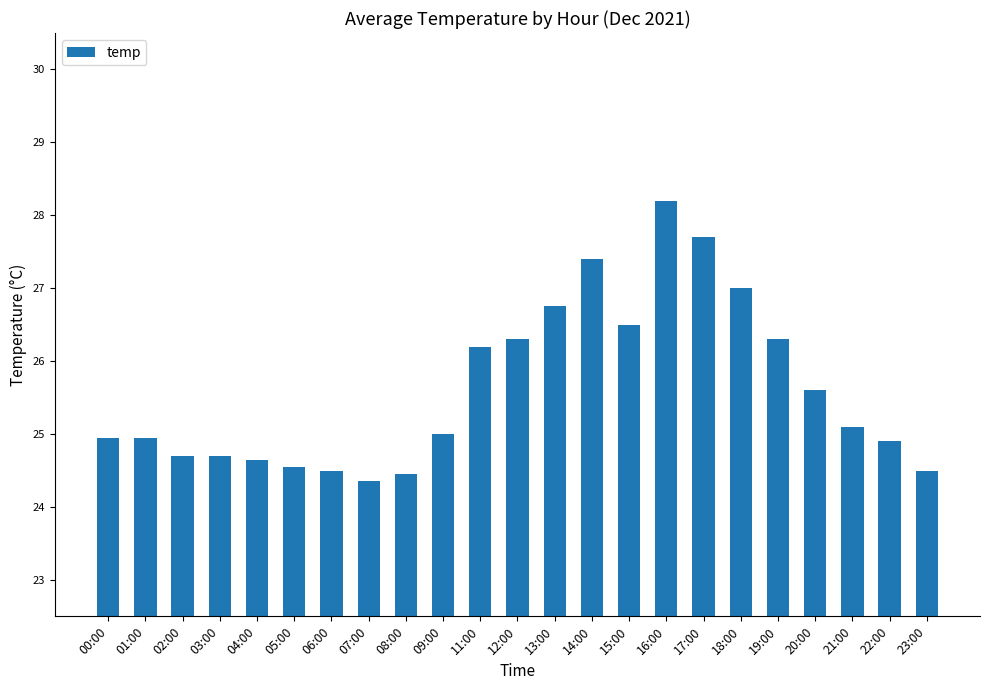

What is the approximate value at 14:00?

27.4